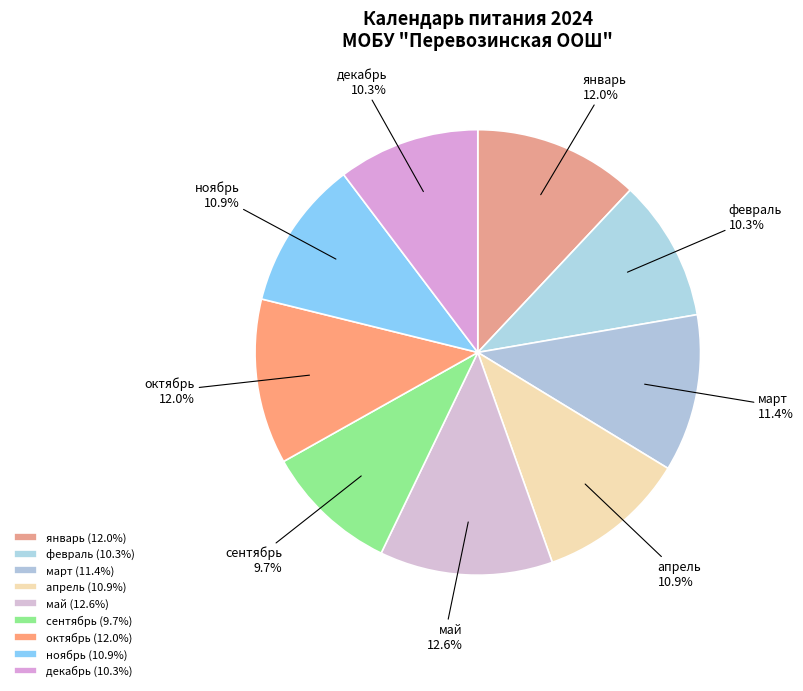

Approximately how many times larger is the value at январь compared to сентябрь?

1.2